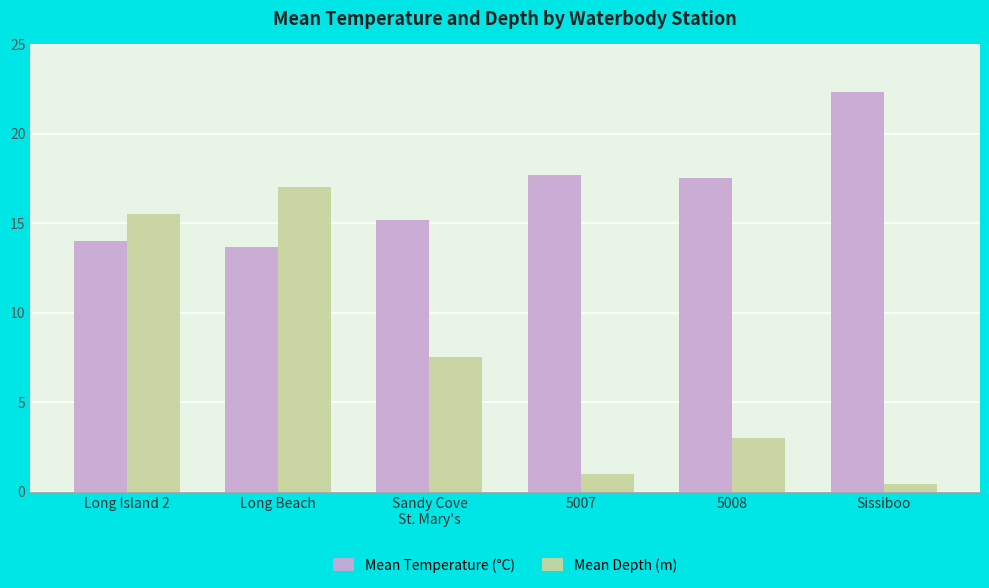

What is the difference between the highest and lowest values at 5007?

16.7